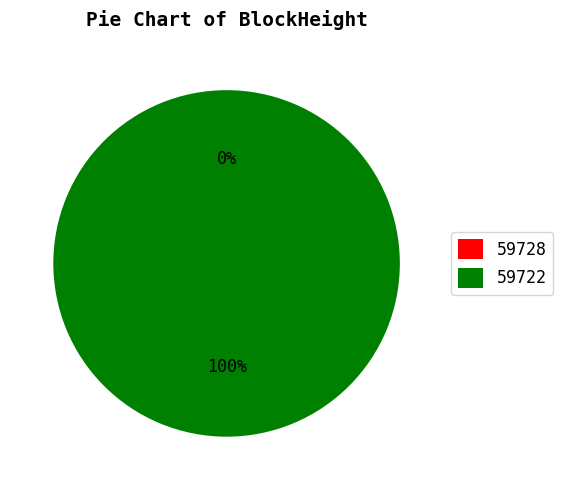

What is the change in value from 59728 to 59722?

+7333